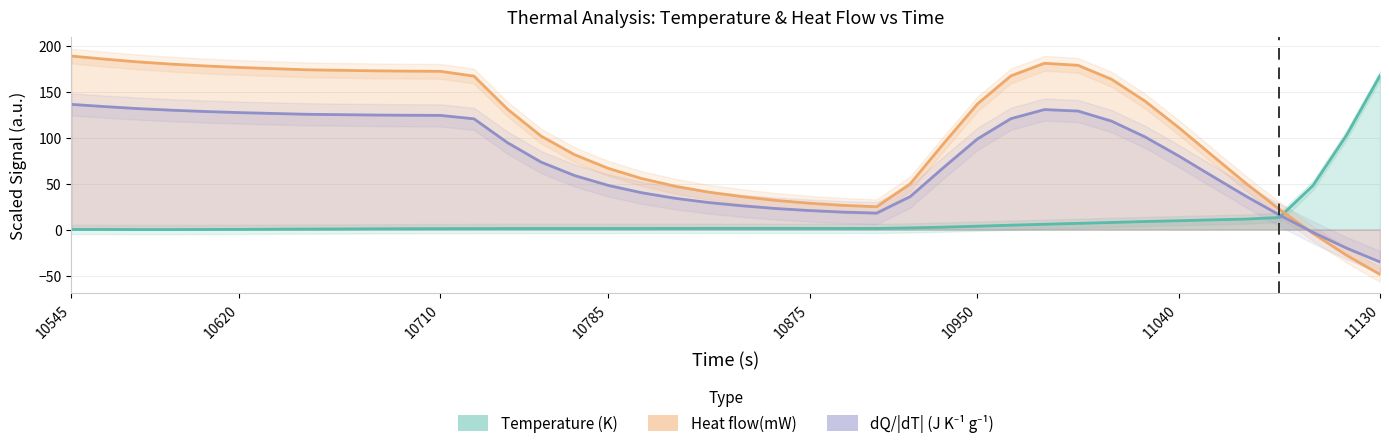

How many values in the Heat flow(mW) series exceed 130?

20